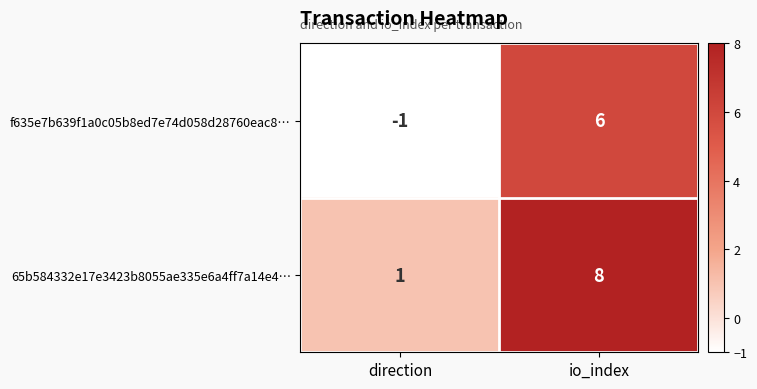

True or false: f635e7b639f1a0c05b8ed7e74d058d28760eac8… has a value of -1 at direction.

True